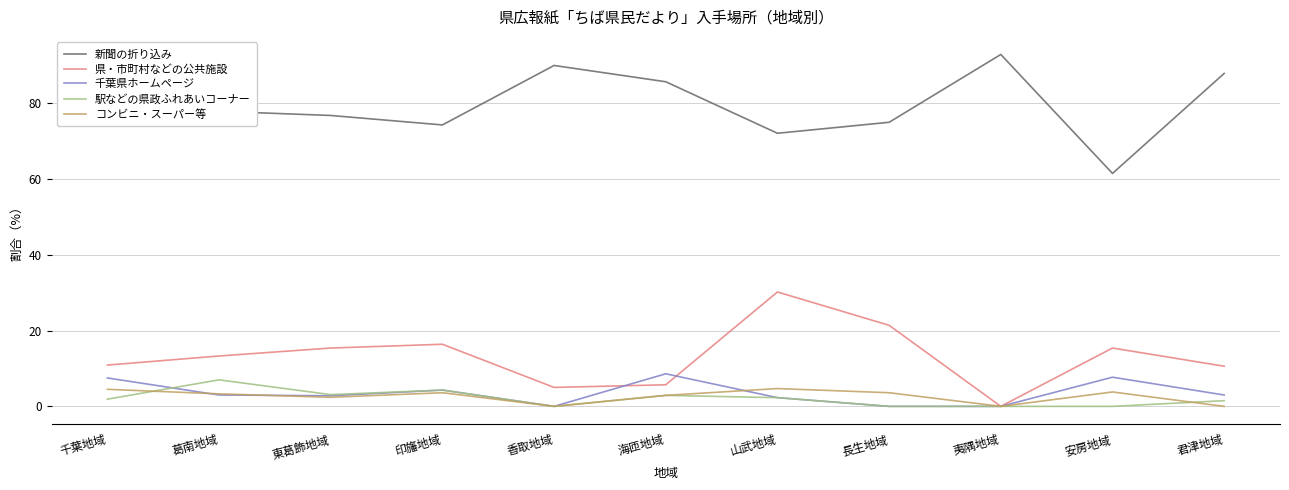

Is this an area chart (filled region under the line)?

No